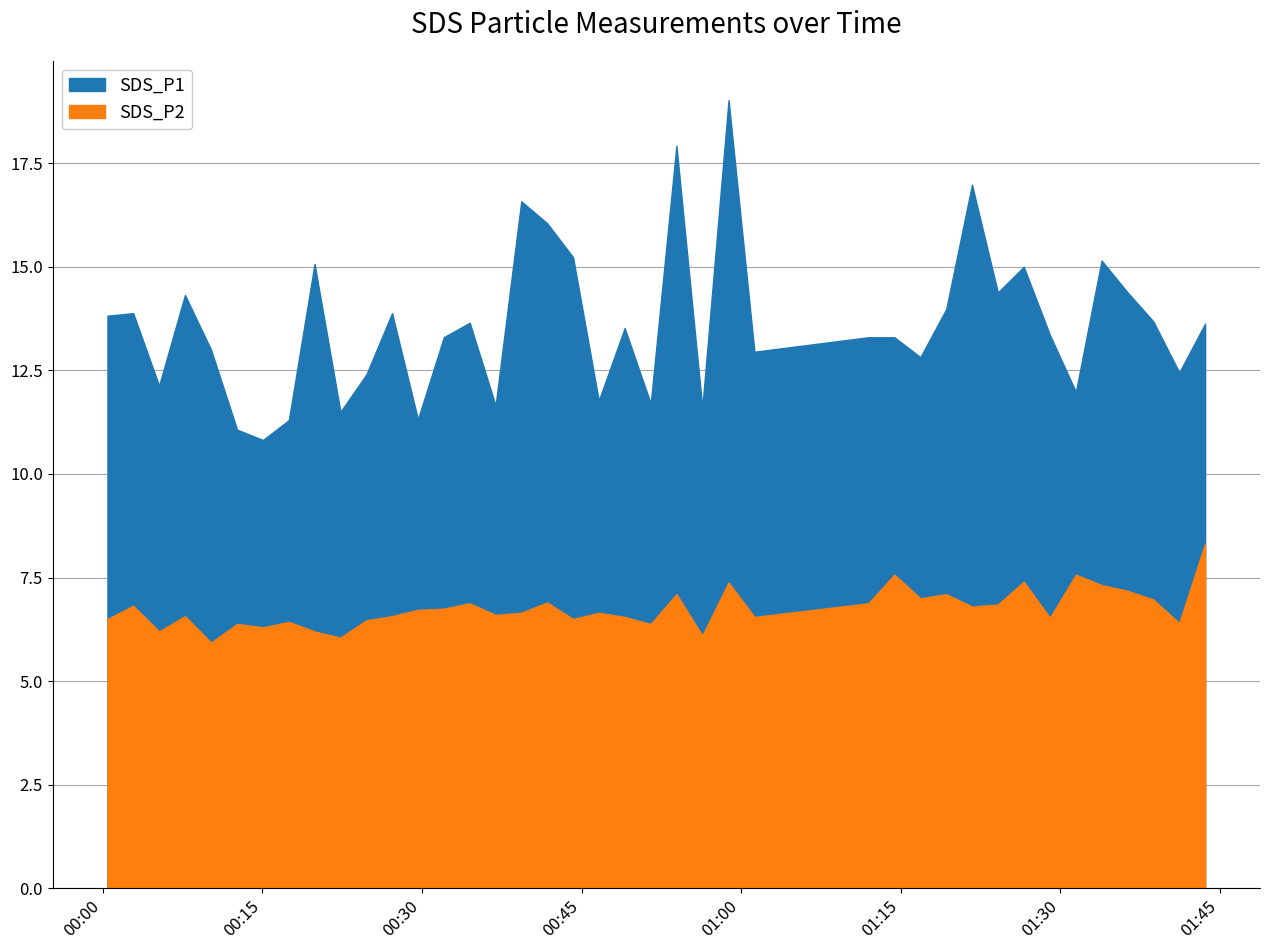

What is the label of the 35th point from the right?

2022/04/22 00:12:37